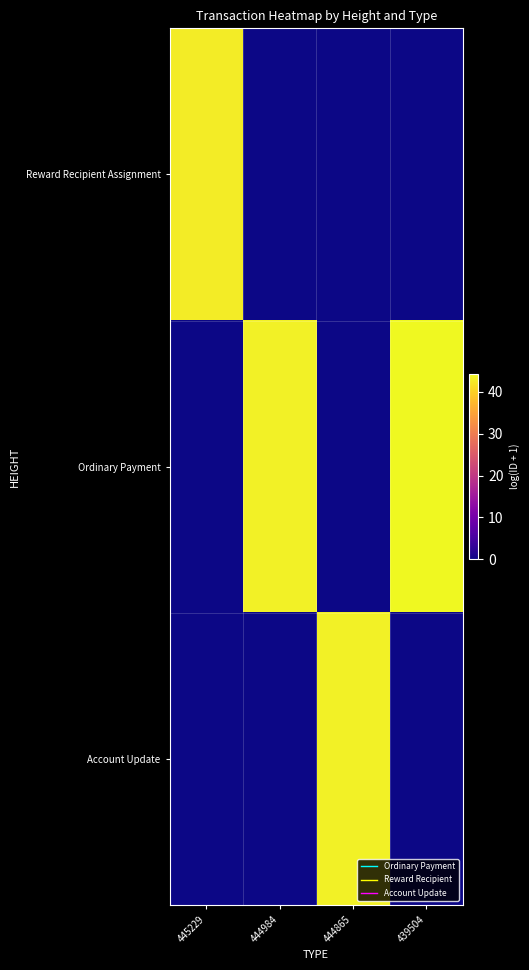

Which series has the largest total across all categories?

Ordinary Payment